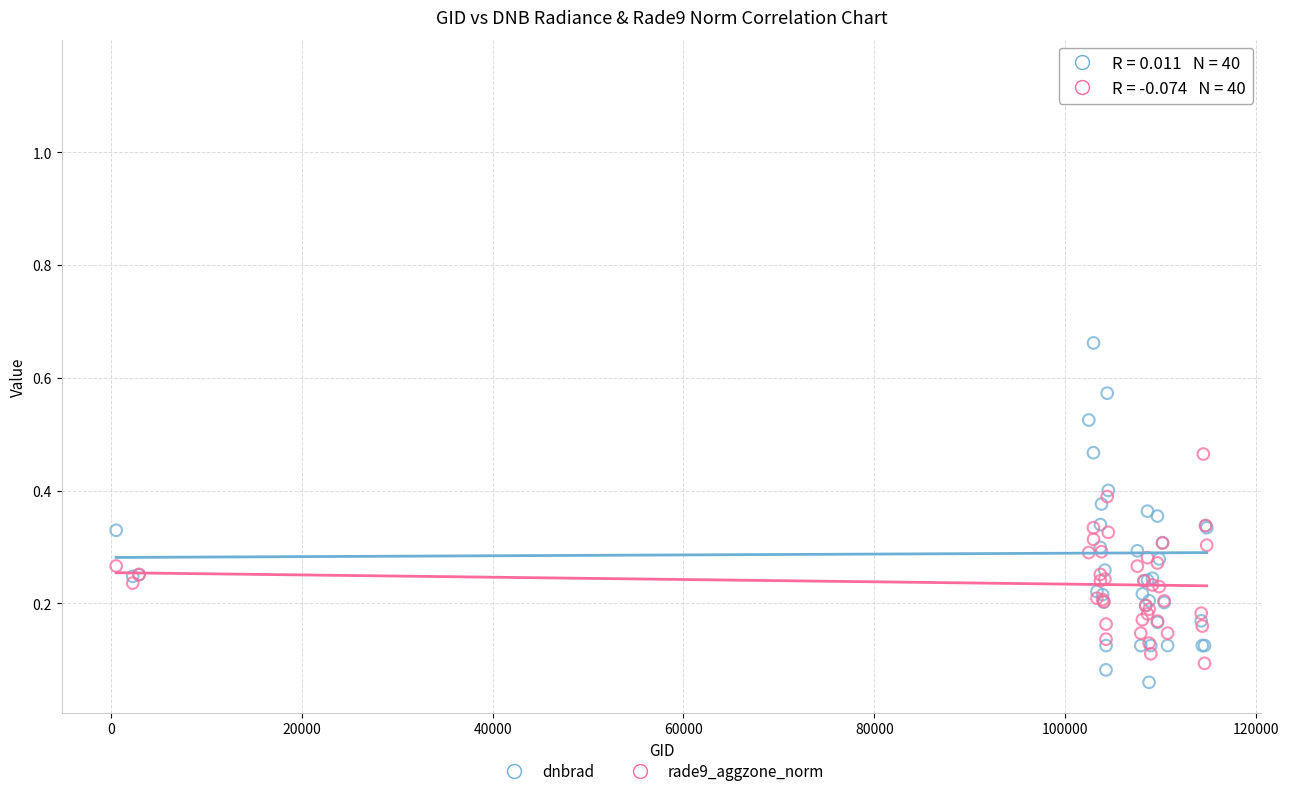

What is the X range (max minus min) for the scatter plot?

114306.0